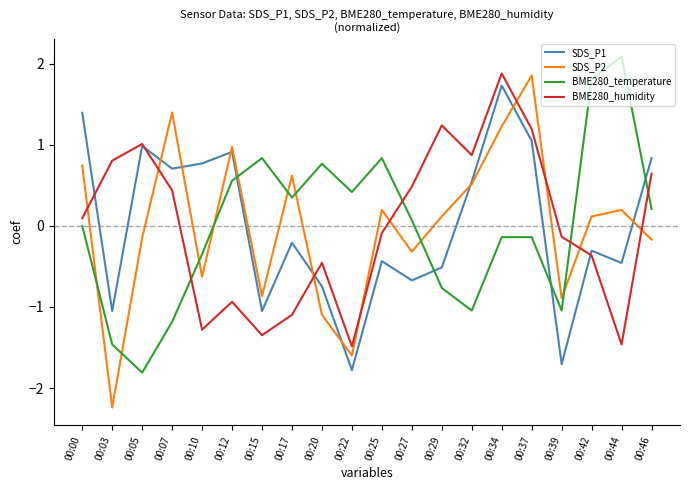

What are all the series names shown in the legend?

SDS_P1, SDS_P2, BME280_temperature, BME280_humidity